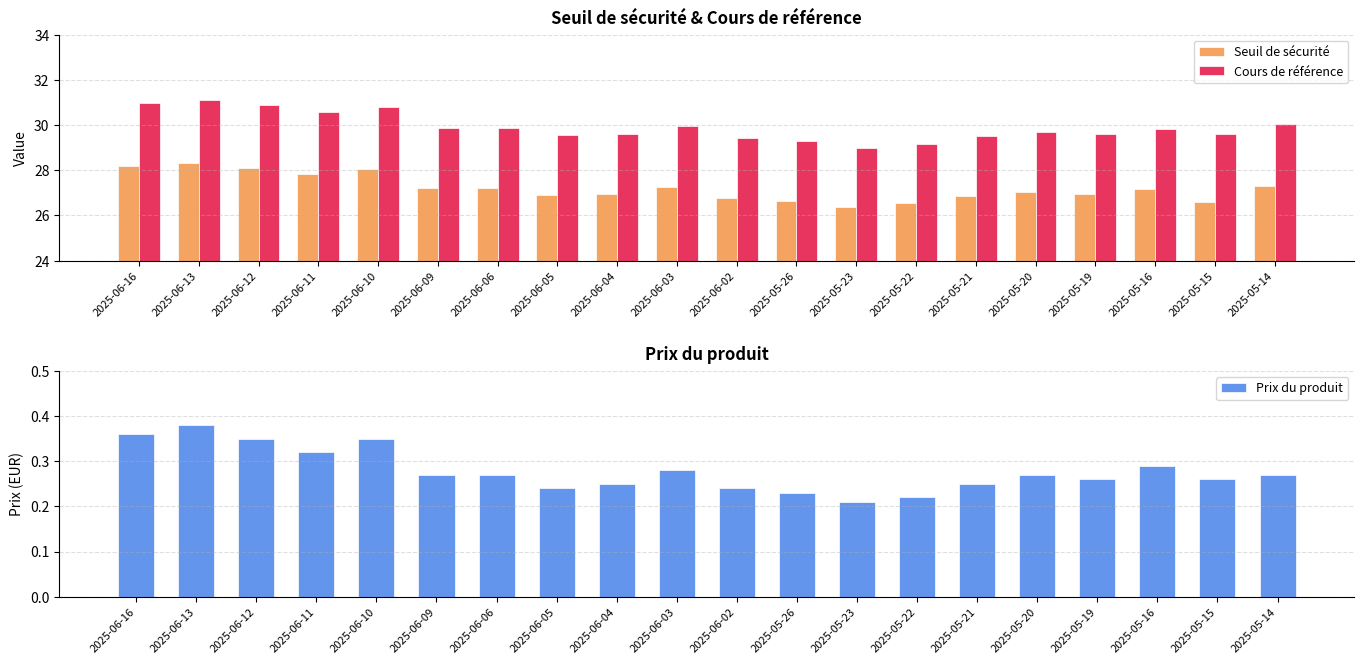

List the series in order of their peak value, lowest first.

Prix du produit, Seuil de sécurité, Cours de référence